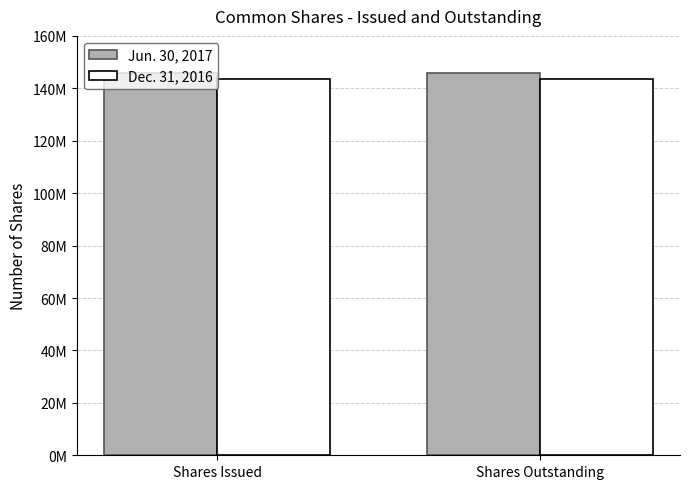

Does the chart contain any negative values?

No